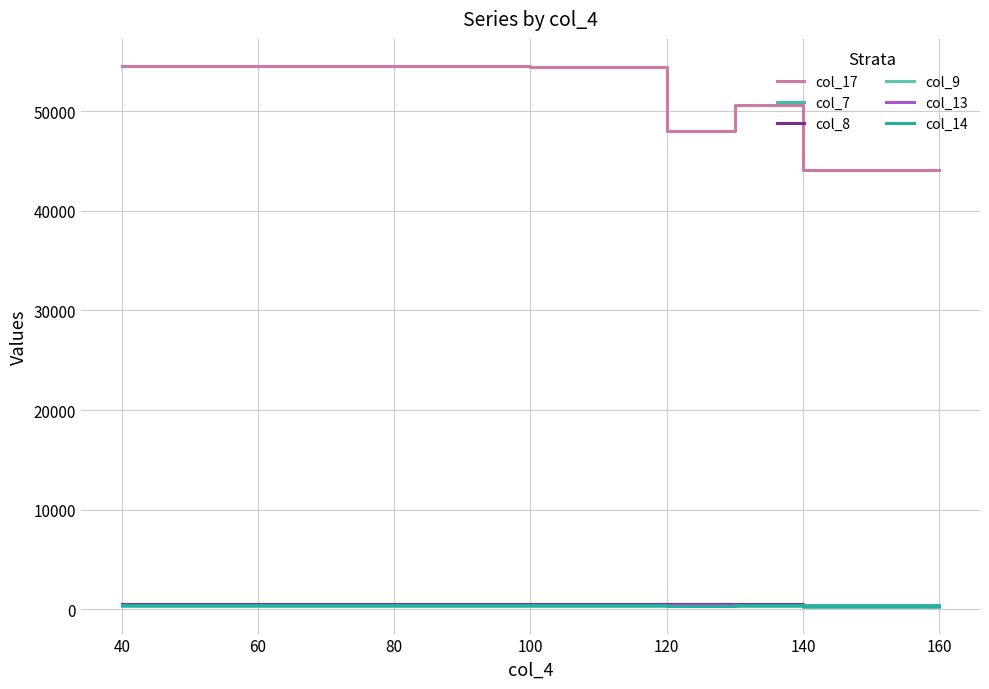

How many lines are shown in the chart?

6